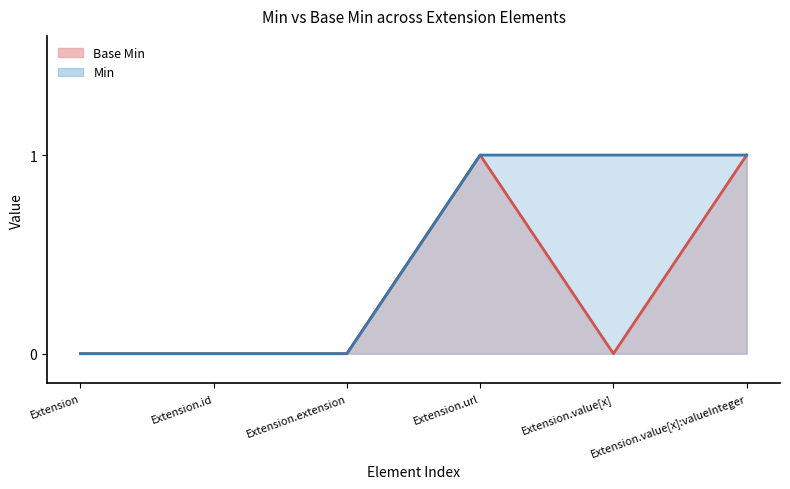

Reading left to right, extract all data points from this chart.

Extension=0	Extension.id=0	Extension.extension=0	Extension.url=1	Extension.value[x]=0	Extension.value[x]:valueInteger=1